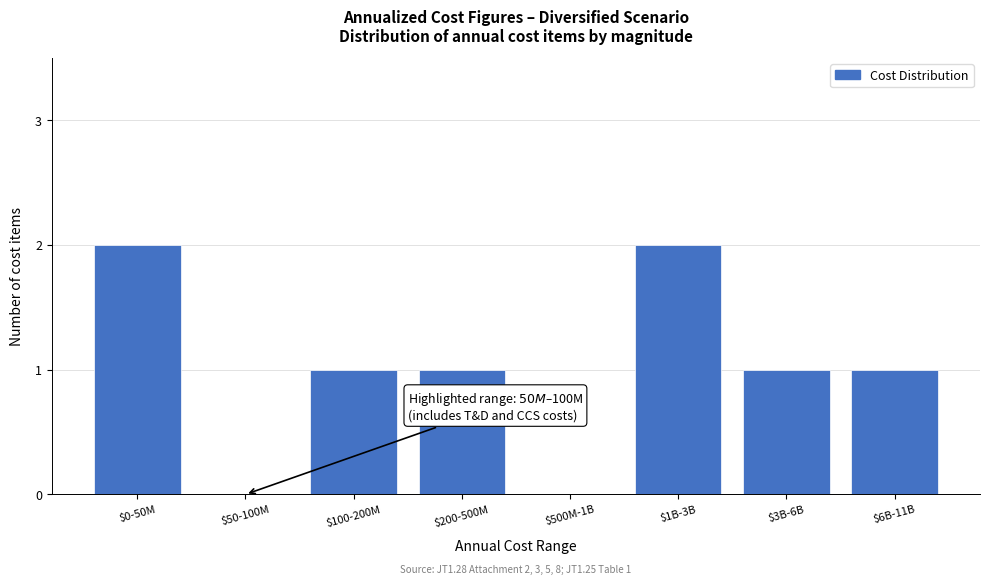

The value at $500M-1B is 1. True or false?

False